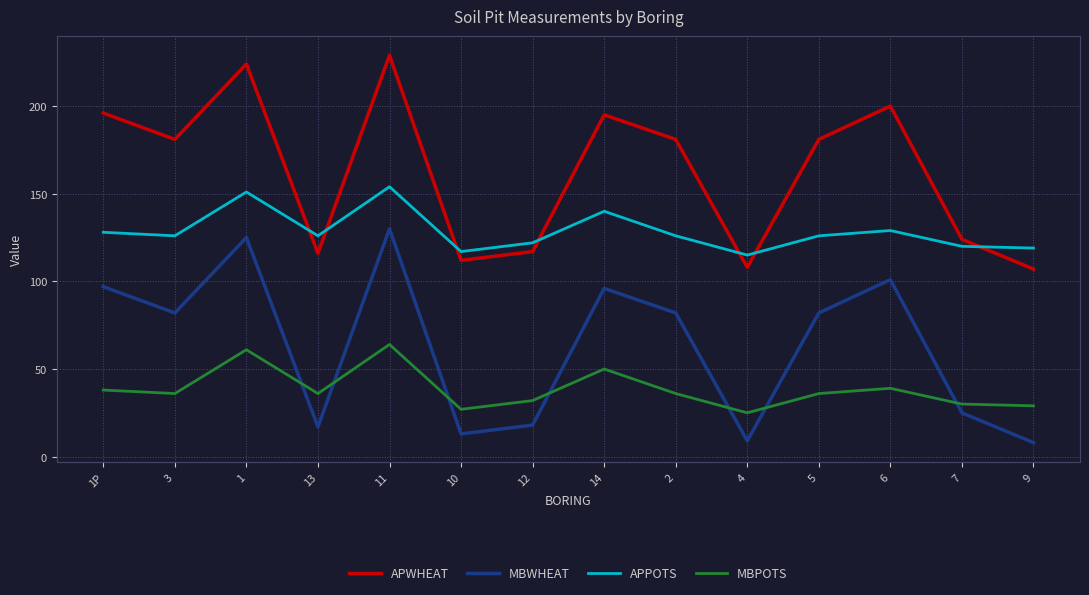

What is the difference between the maximum and second lowest values in the MBPOTS series?

37